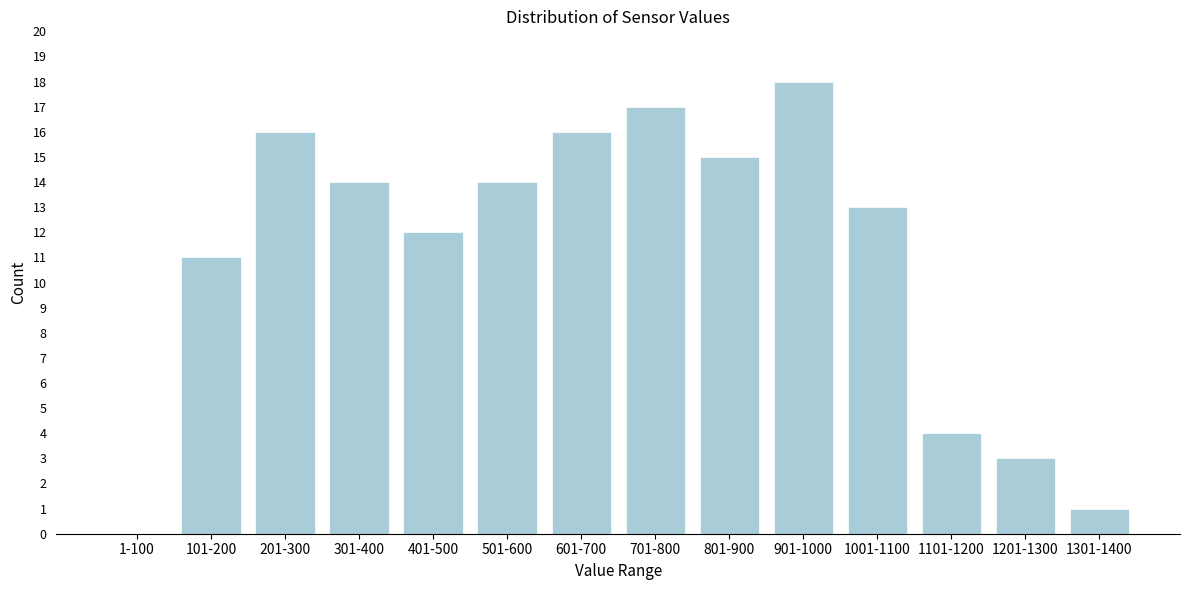

Reading right to left, list all the values displayed in this chart.

1301-1400=1	1201-1300=3	1101-1200=4	1001-1100=13	901-1000=18	801-900=15	701-800=17	601-700=16	501-600=14	401-500=12	301-400=14	201-300=16	101-200=11	1-100=0